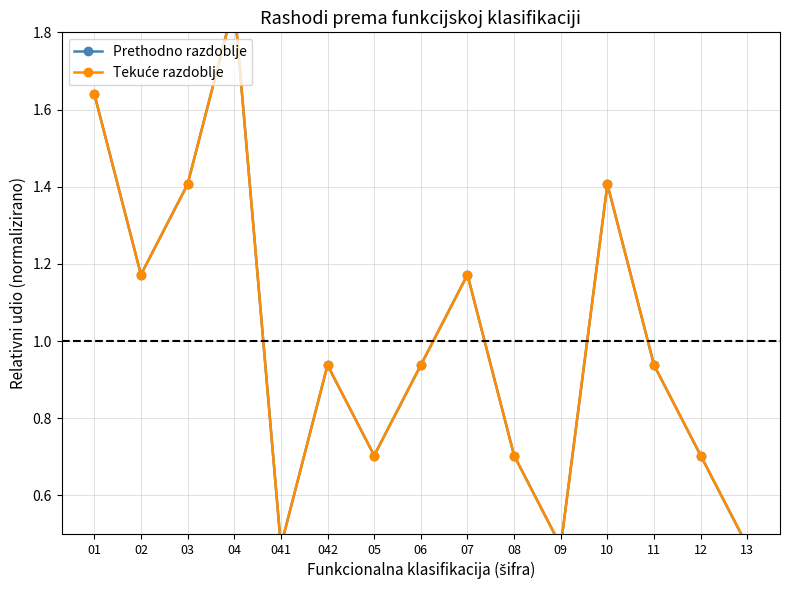

True or false: Prethodno razdoblje has a value of 0.5 at 13.

True